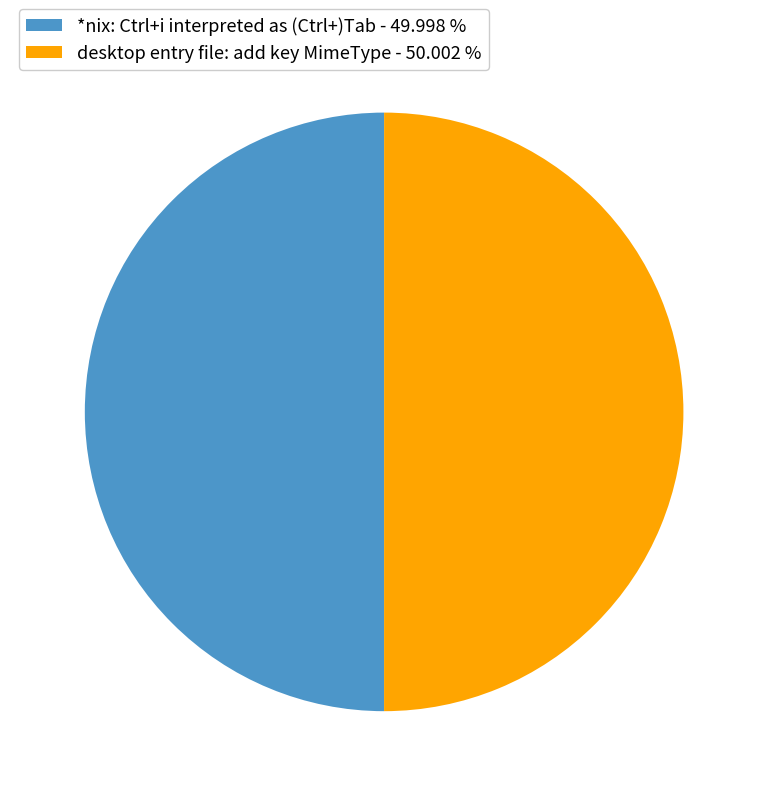

Combined, do desktop entry file: add key MimeType - 50.002 % and *nix: Ctrl+i interpreted as (Ctrl+)Tab - 49.998 % account for over 50%?

Yes